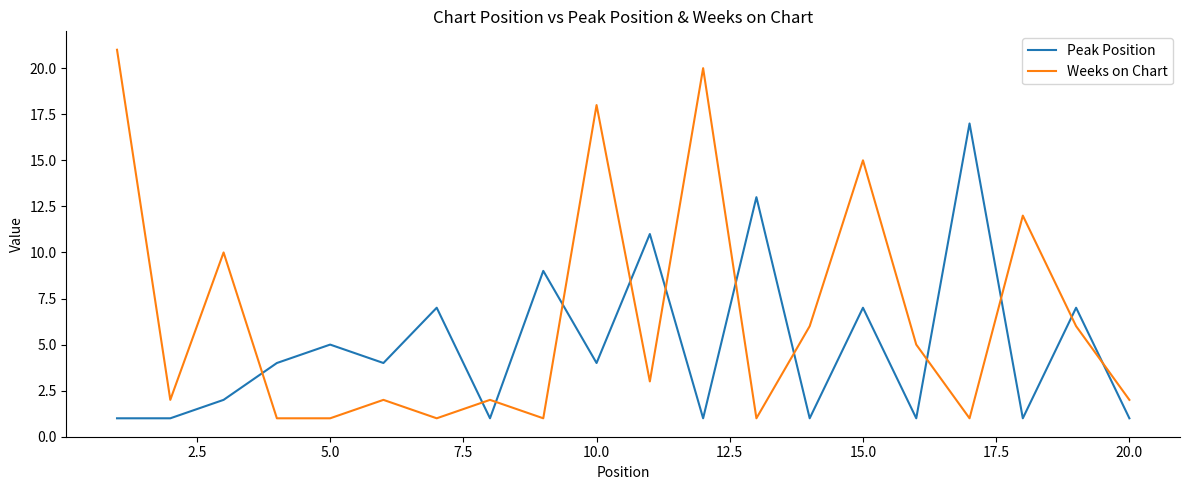

What is the greatest value displayed?

21